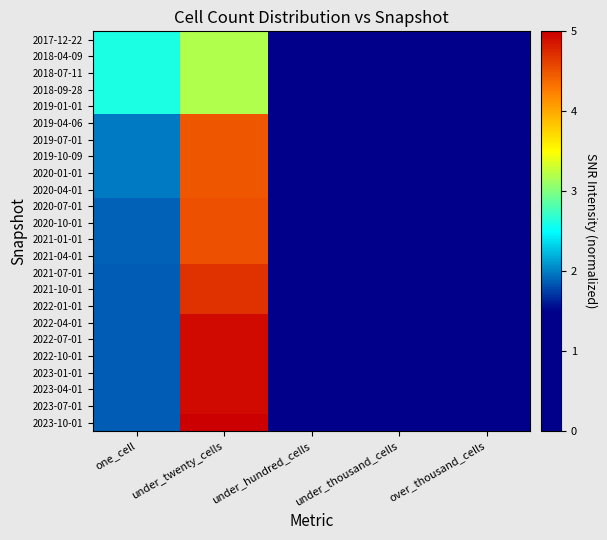

Rank the series at one_cell from lowest to highest value.

2021-07-01, 2021-10-01, 2022-01-01, 2022-04-01, 2022-07-01, 2022-10-01, 2023-01-01, 2023-04-01, 2023-07-01, 2023-10-01, 2020-07-01, 2020-10-01, 2021-01-01, 2021-04-01, 2019-04-06, 2019-07-01, 2019-10-09, 2020-01-01, 2020-04-01, 2017-12-22, 2018-04-09, 2018-07-11, 2018-09-28, 2019-01-01